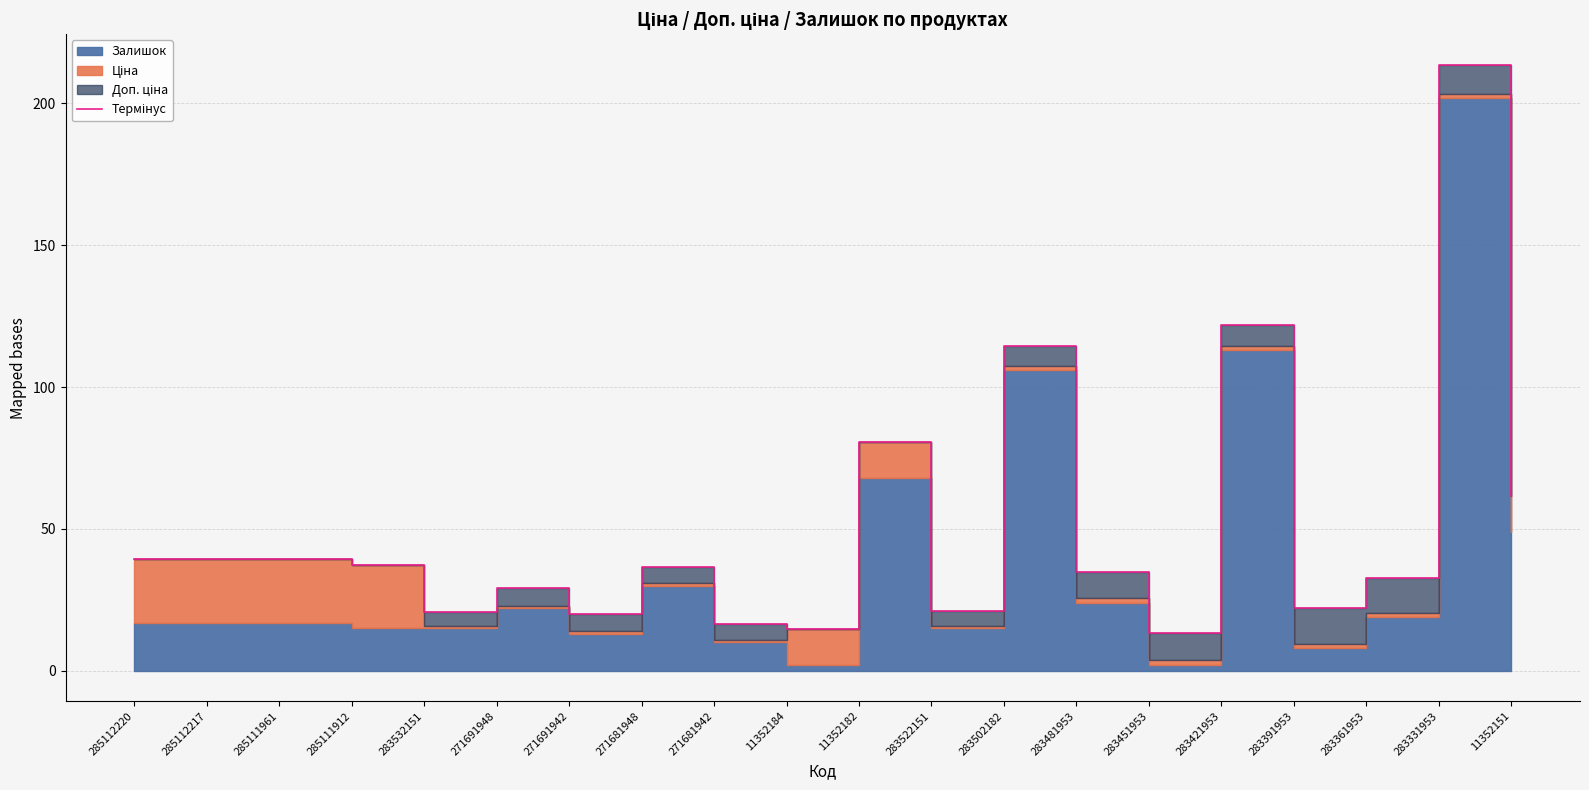

True or false: the data has more than 1 interior local peaks.

True